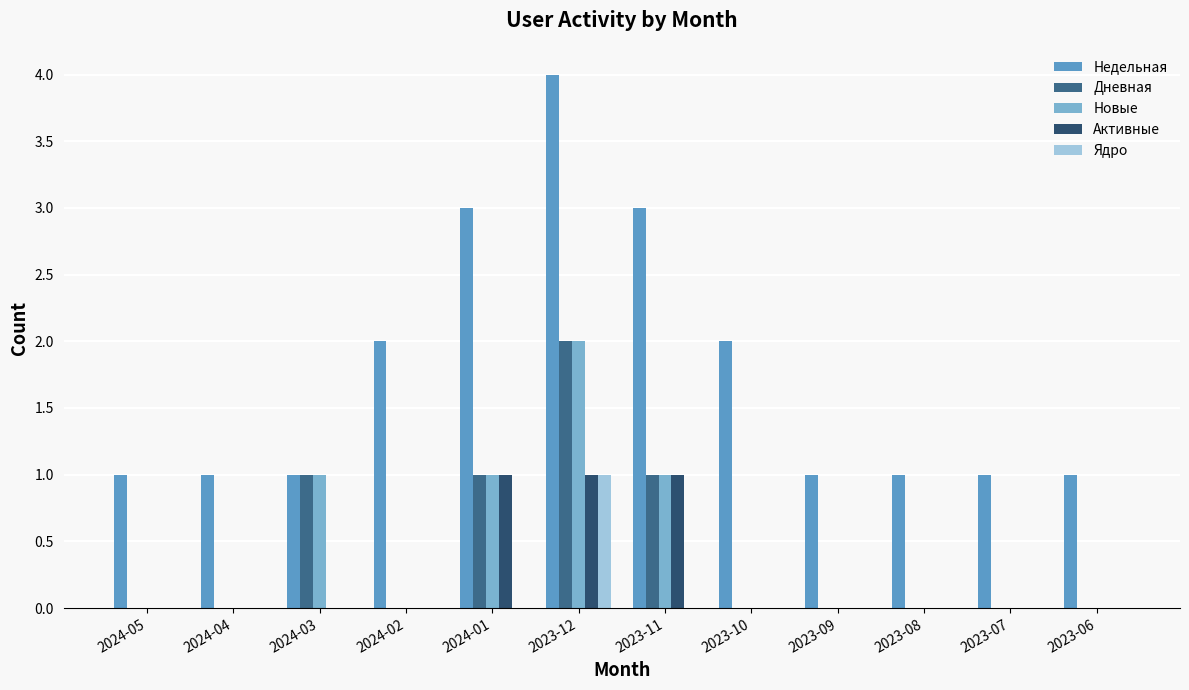

Reading left to right, list all the values displayed in this chart.

Недельная: 1	1	1	2	3	4	3	2	1	1	1	1
Дневная: 0	0	1	0	1	2	1	0	0	0	0	0
Новые: 0	0	1	0	1	2	1	0	0	0	0	0
Активные: 0	0	0	0	1	1	1	0	0	0	0	0
Ядро: 0	0	0	0	0	1	0	0	0	0	0	0